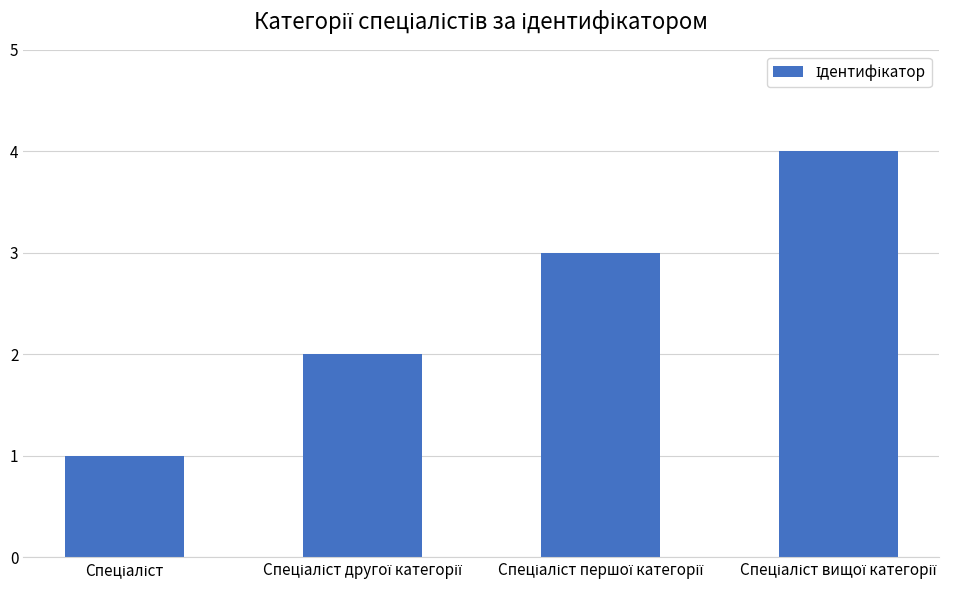

What is the difference between the maximum and minimum values?

3